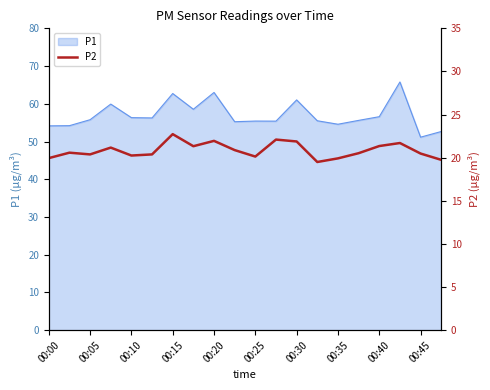

The P1 series shows 54.1 at 00:00. True or false?

True